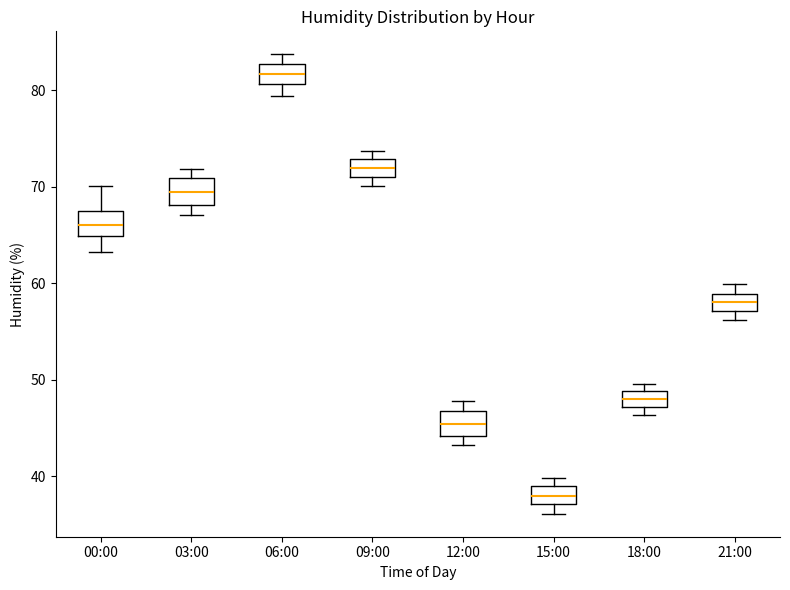

Reading left to right, read every box against the y-axis: the position of its median line, the range the box covers, and the ends of its whiskers. The values are not printed on the chart, so give them approximately, as read against the axis.

00:00: median 66, box 65 to 67, whiskers 63 to 70
03:00: median 69, box 68 to 71, whiskers 67 to 72
06:00: median 82, box 81 to 83, whiskers 79 to 84
09:00: median 72, box 71 to 73, whiskers 70 to 74
12:00: median 45, box 44 to 47, whiskers 43 to 48
15:00: median 38, box 37 to 39, whiskers 36 to 40
18:00: median 48, box 47 to 49, whiskers 46 to 50
21:00: median 58, box 57 to 59, whiskers 56 to 60